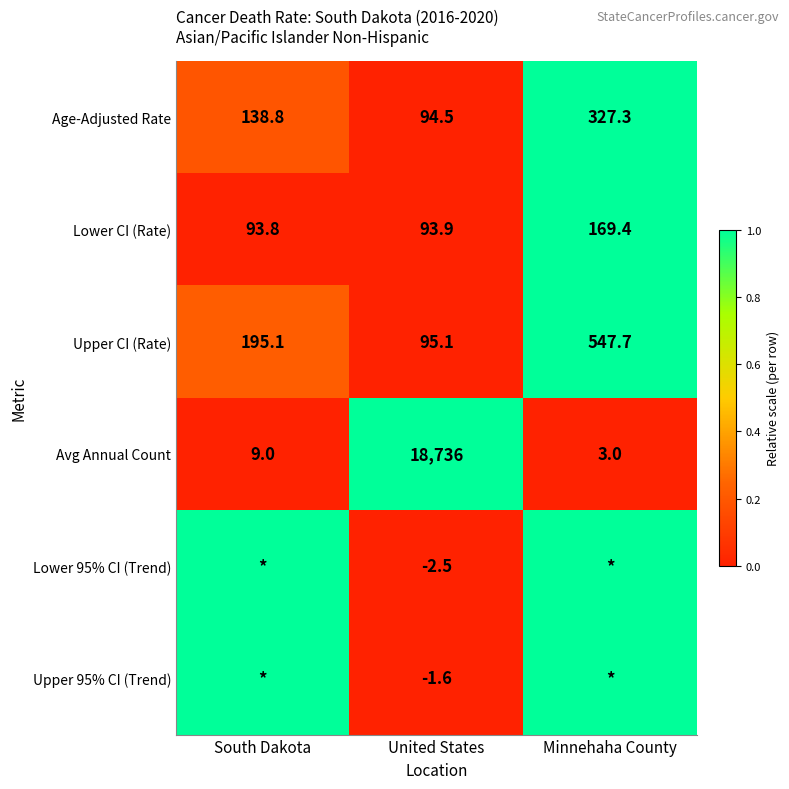

The Avg Annual Count series shows 0.6 at Minnehaha County. True or false?

False